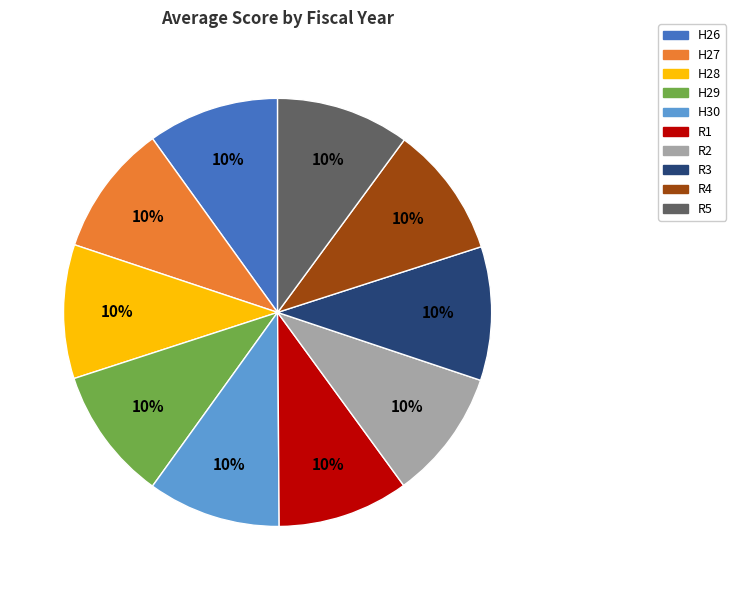

Does R3 represent more than half of the total?

No